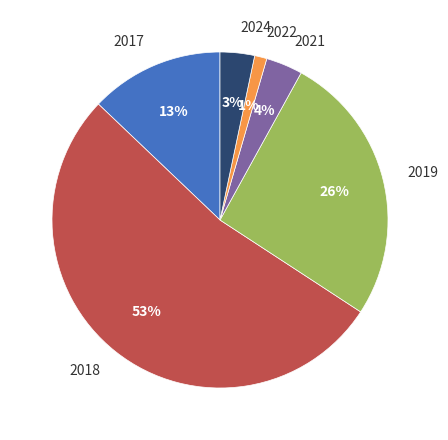

Between 2018 and 2017, which is larger?

2018